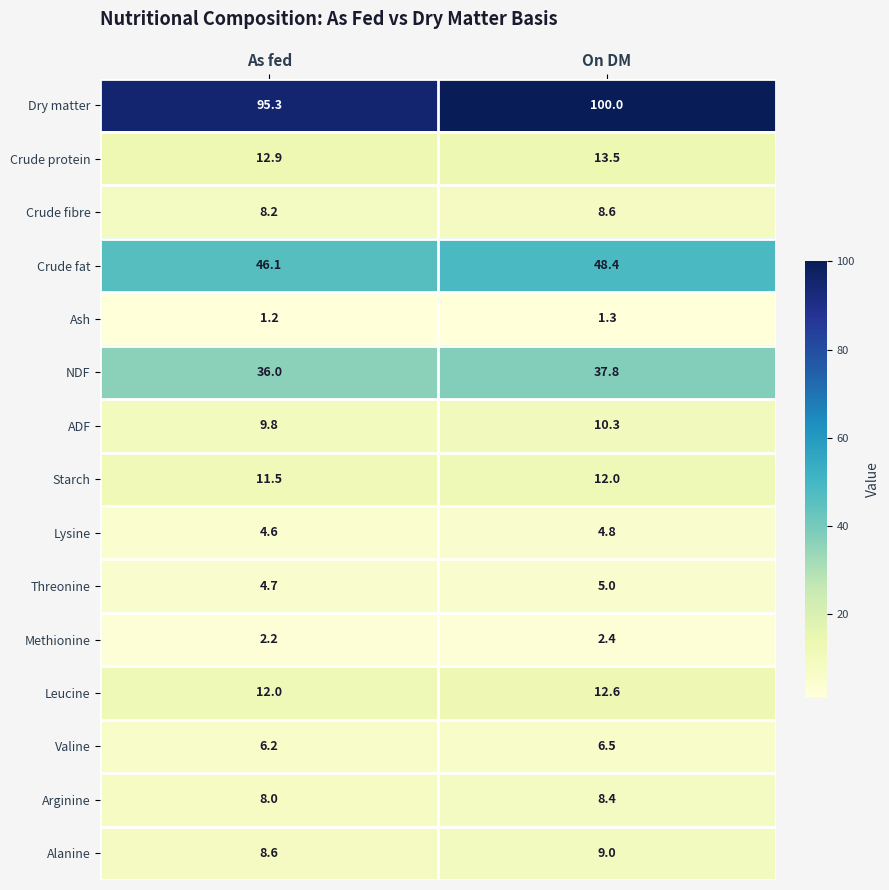

Which series has the largest range (max minus min)?

Dry matter